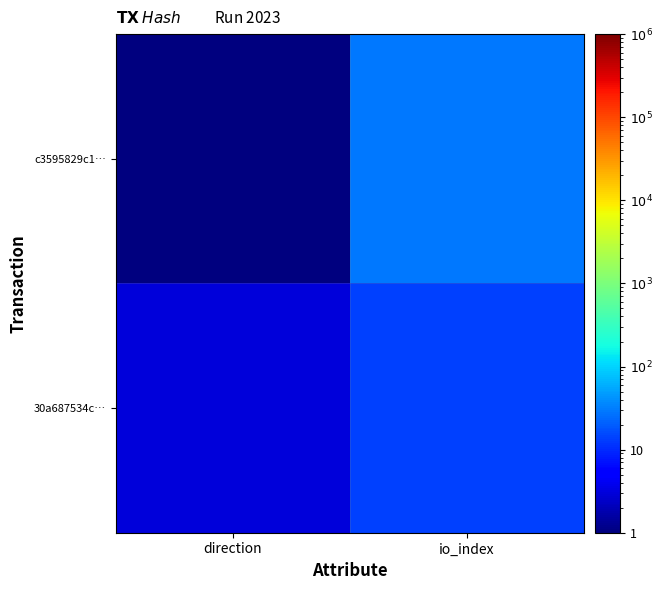

Between direction and io_index, which is larger?

io_index